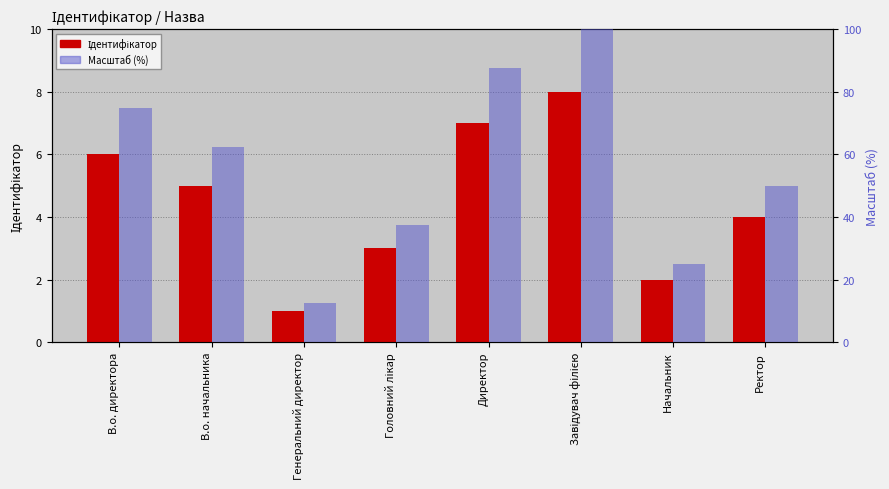

Reading left to right, transcribe all the data shown in this chart.

Ідентифікатор: В.о. директора=6.0	В.о. начальника=5.0	Генеральний директор=1.0	Головний лікар=3.0	Директор=7.0	Завідувач філією=8.0	Начальник=2.0	Ректор=4.0
Масштаб (%): В.о. директора=75.0	В.о. начальника=62.5	Генеральний директор=12.5	Головний лікар=37.5	Директор=87.5	Завідувач філією=100.0	Начальник=25.0	Ректор=50.0